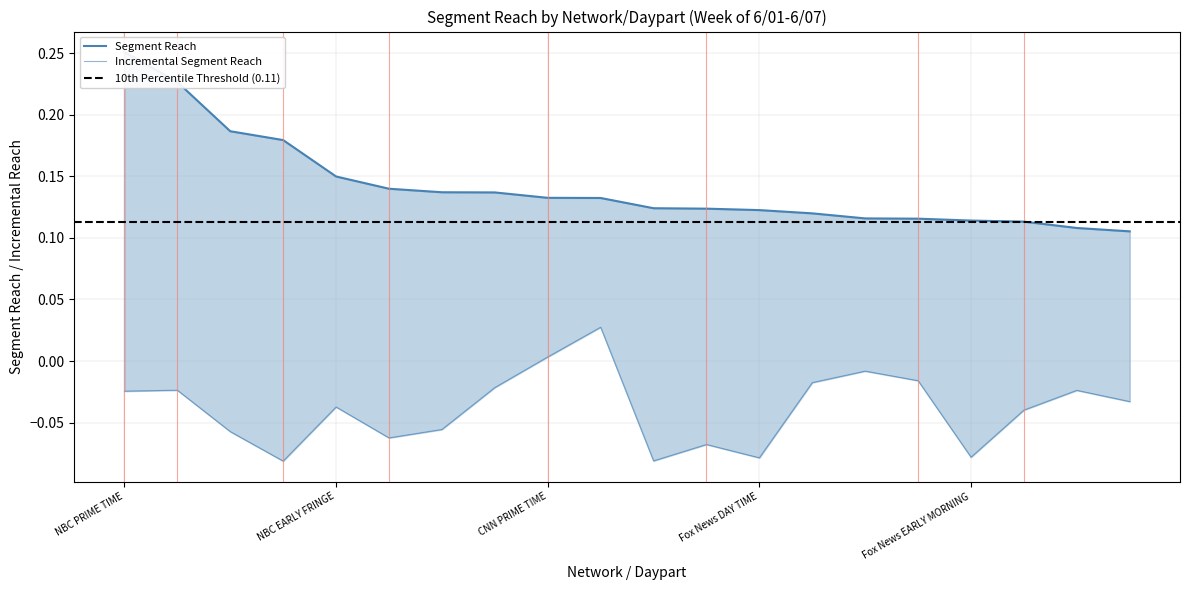

List the series in order of their overall mean, highest first.

Segment Reach, Incremental Segment Reach